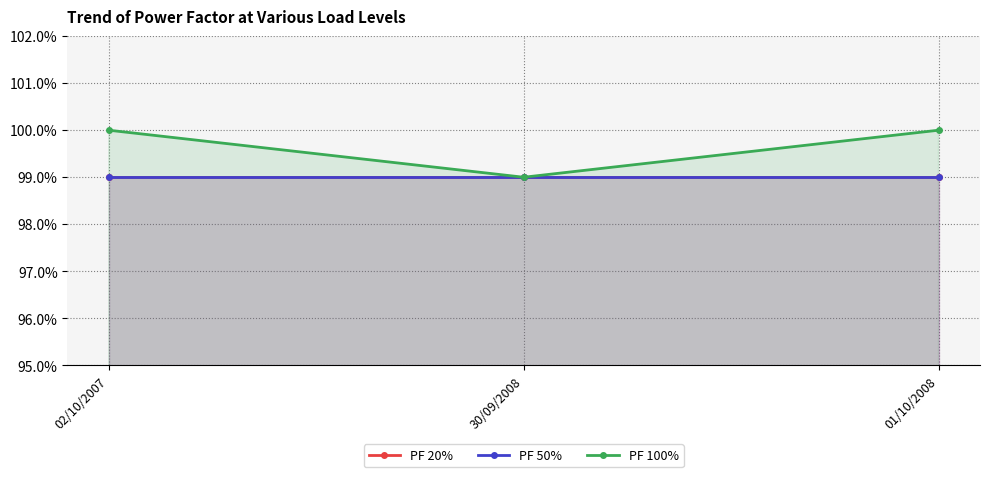

Does the chart have visible grid lines?

Yes